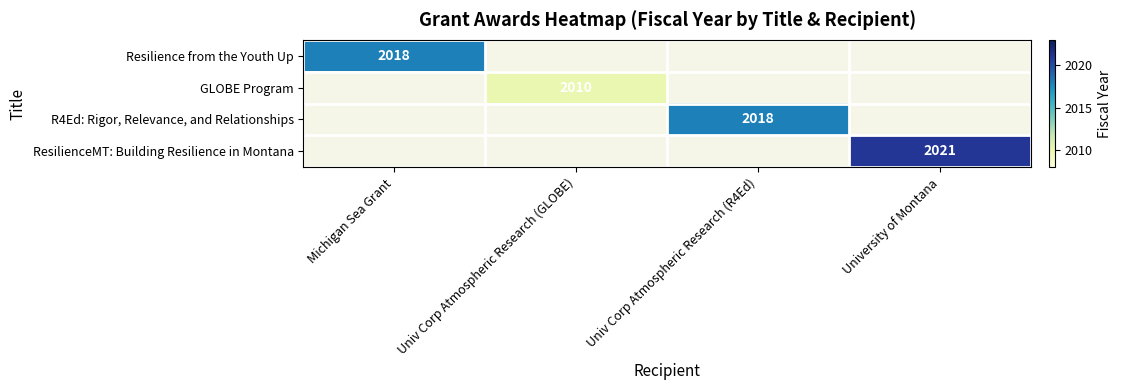

The value of GLOBE Program at Univ Corp Atmospheric Research (GLOBE) is 2010. True or false?

True